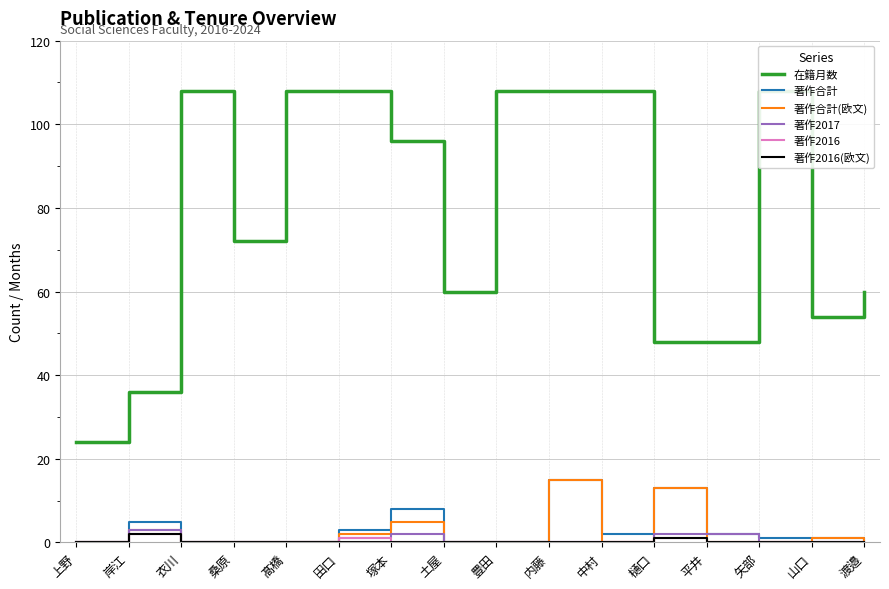

Which series has the largest total across all categories?

在籍月数